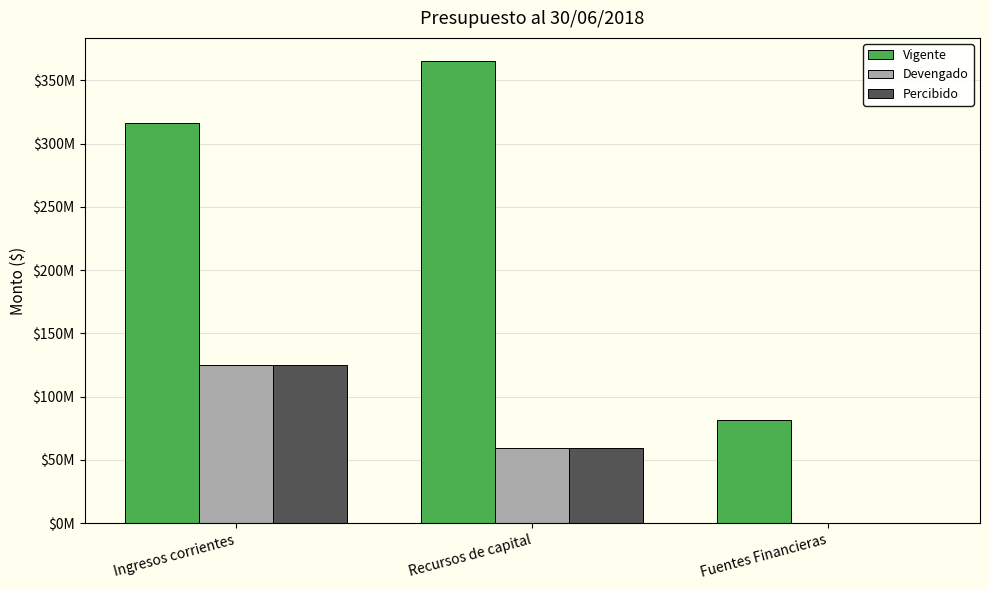

Which has a higher value, Ingresos corrientes or Fuentes Financieras?

Ingresos corrientes